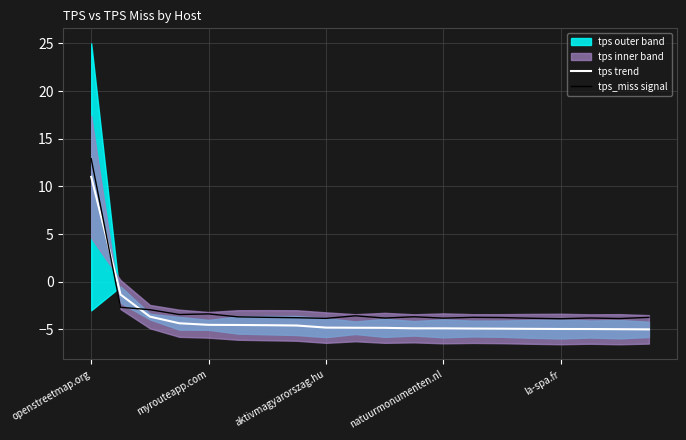

What is the difference between the maximum and second lowest values in the tps_miss signal series?

16.8